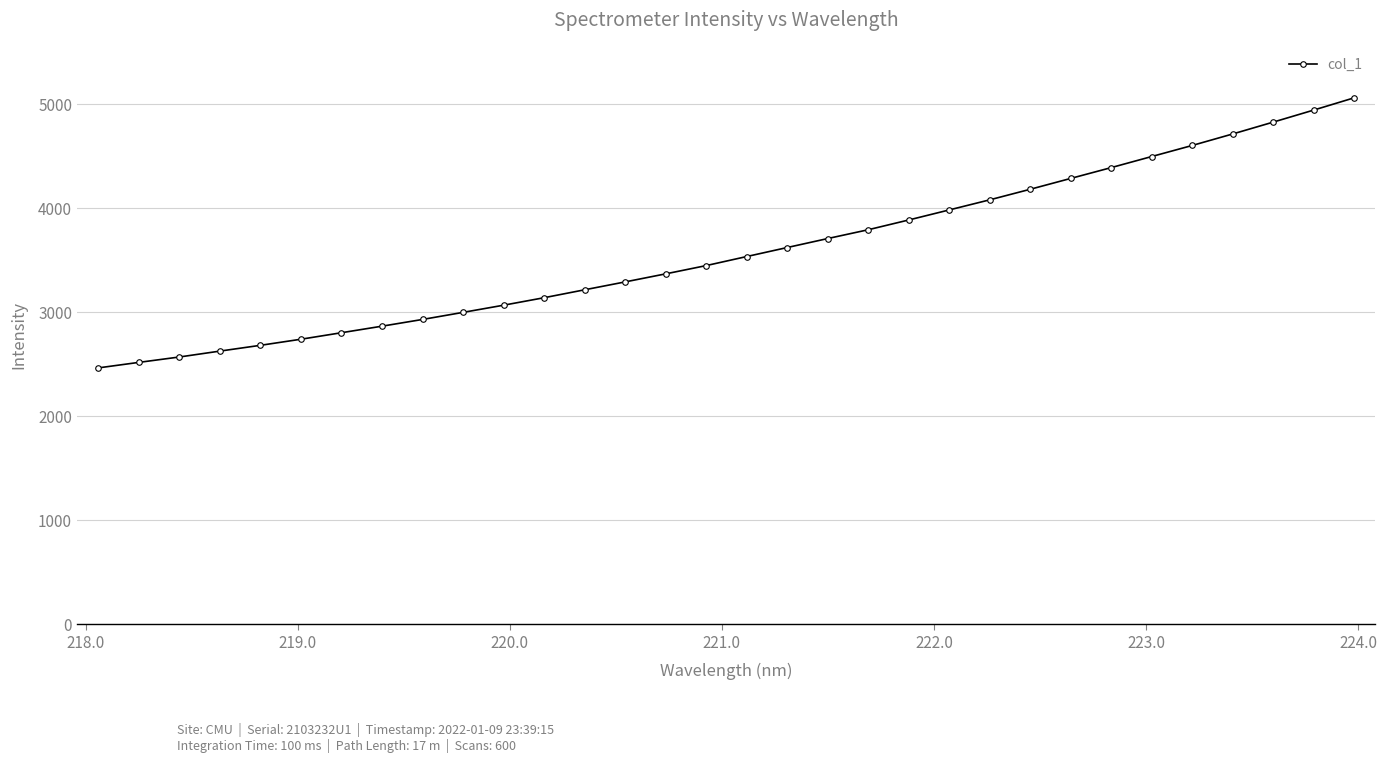

What is the average value?

3587.8